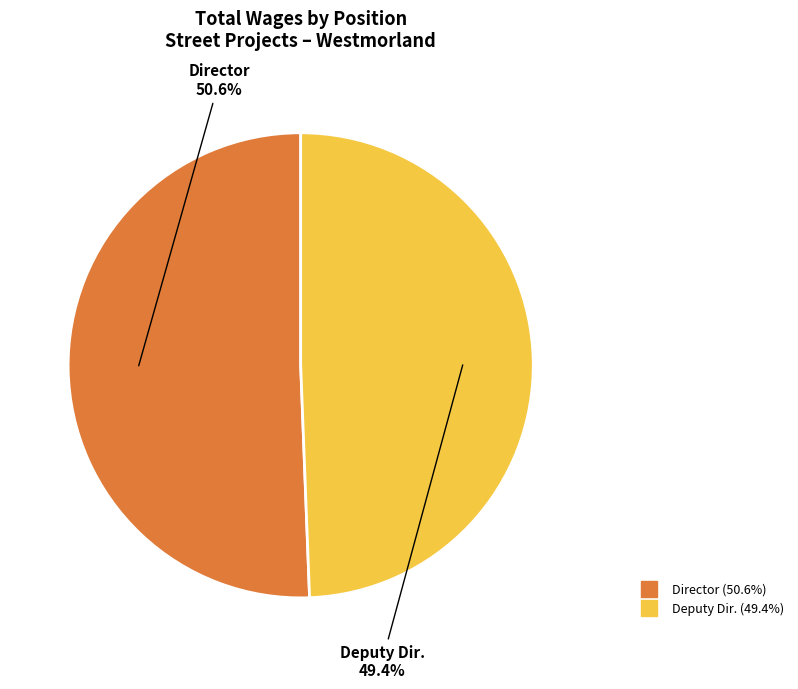

What is the total percentage of Director and Deputy Dir.?

100.0%